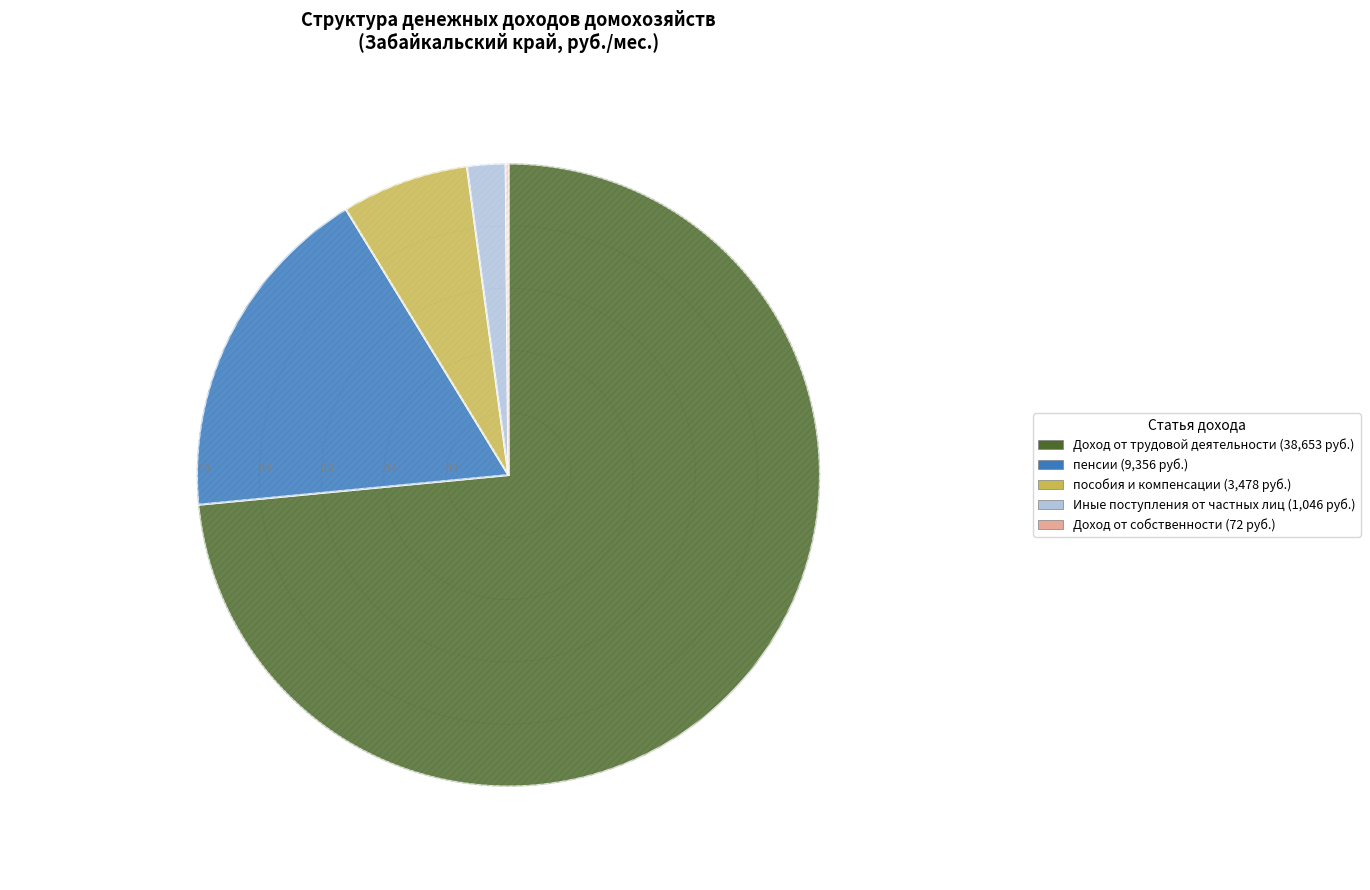

To the nearest percent, what is the average slice percentage?

20%